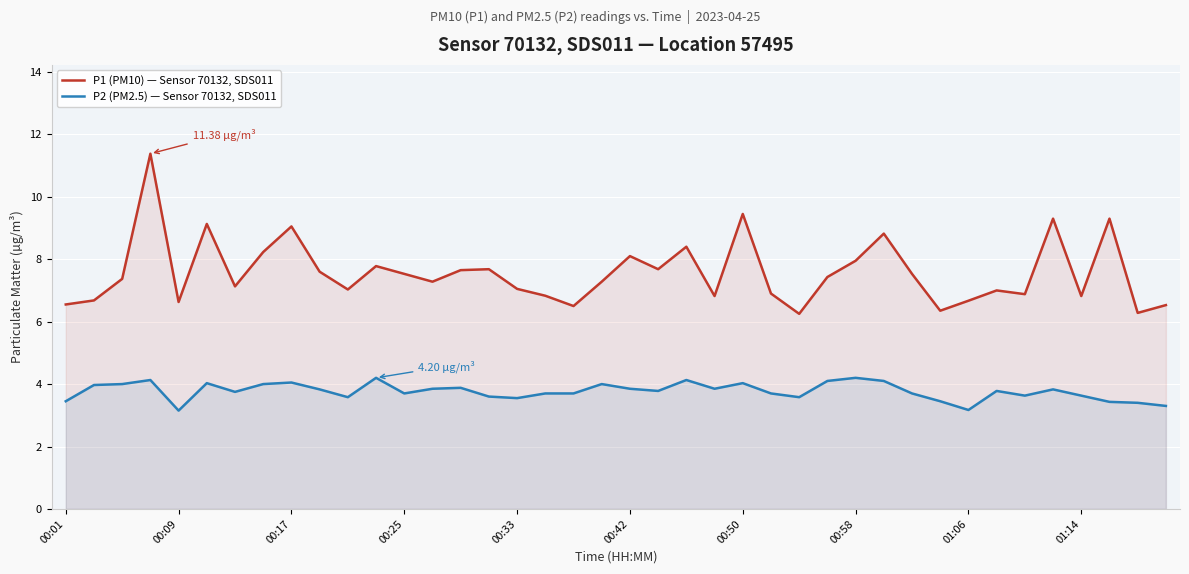

The P2 (PM2.5) — Sensor 70132, SDS011 series shows 5.4 at 31. True or false?

False